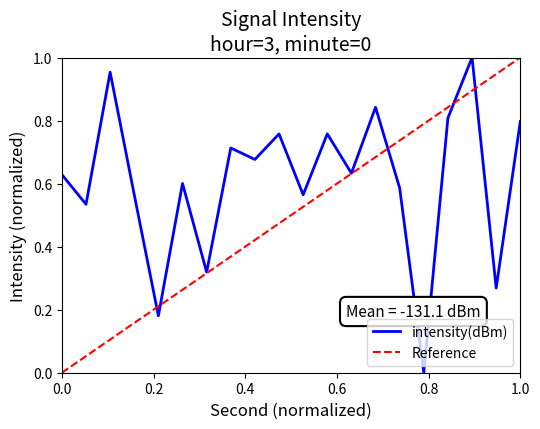

How many values are above zero?

19